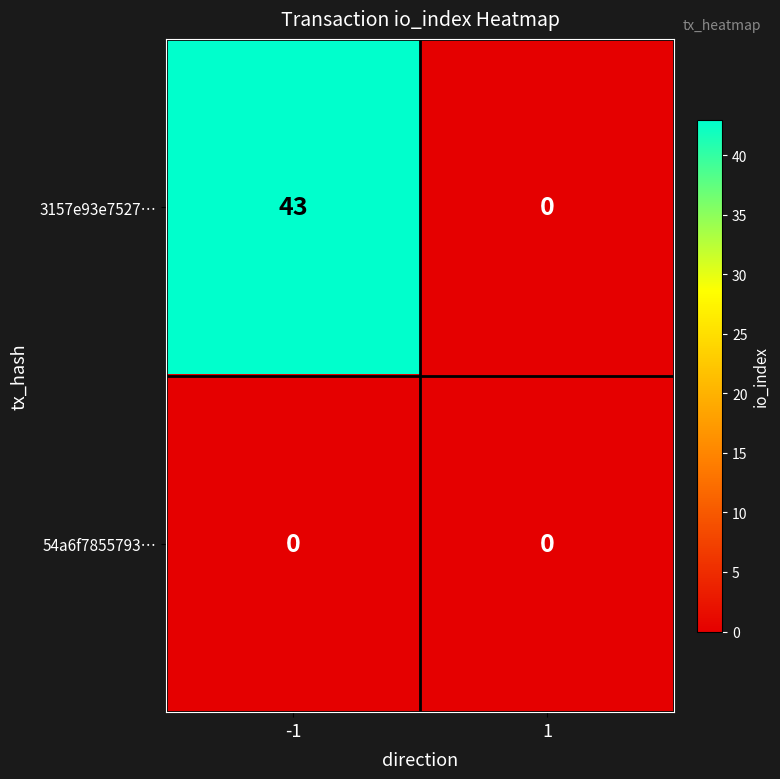

What is the sum of the 3157e93e7527… values at 1 and -1?

43